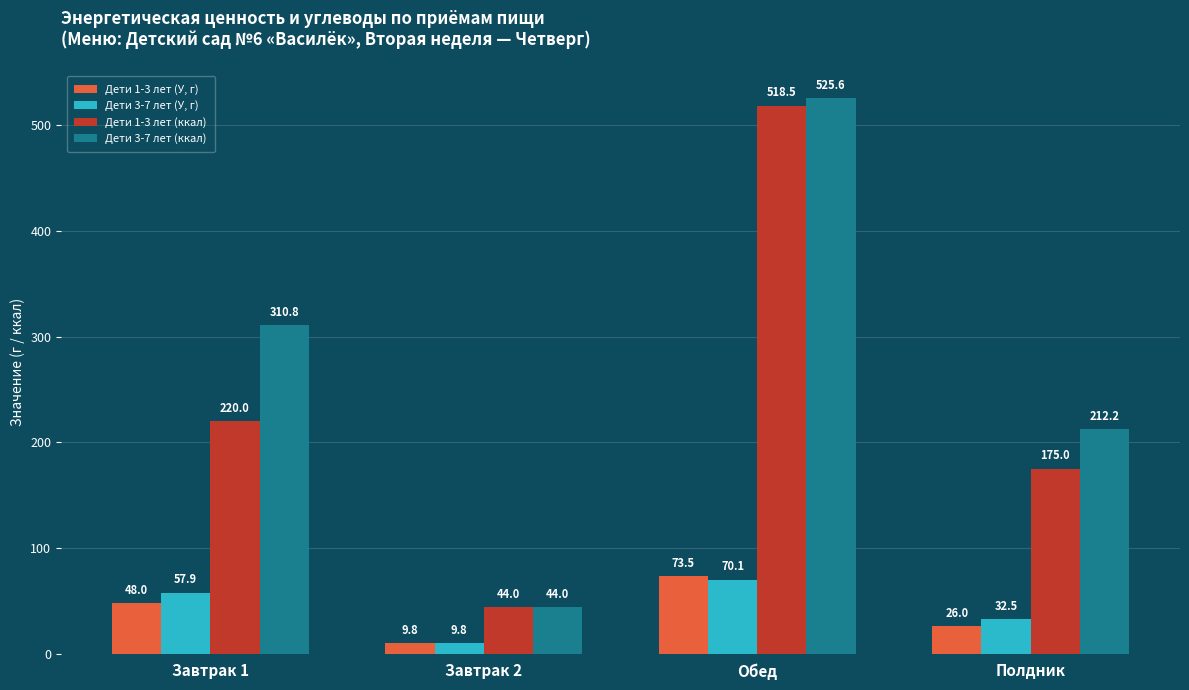

At how many categories does at least one series exceed 176?

3